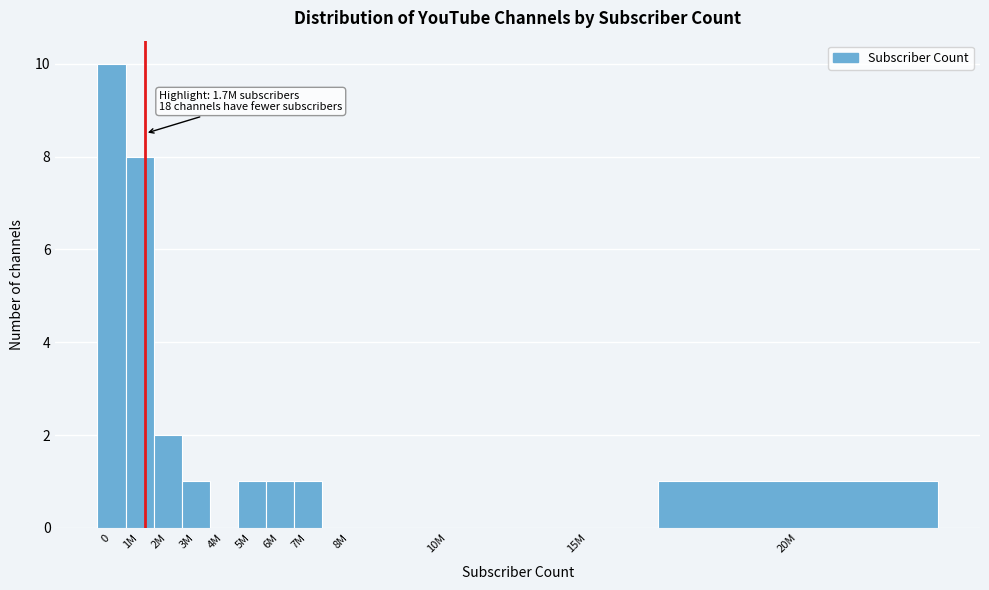

Reading left to right, extract all data points from this chart.

0=10	1M=8	2M=2	3M=1	4M=0	5M=1	6M=1	7M=1	8M=0	10M=0	15M=0	20M=1